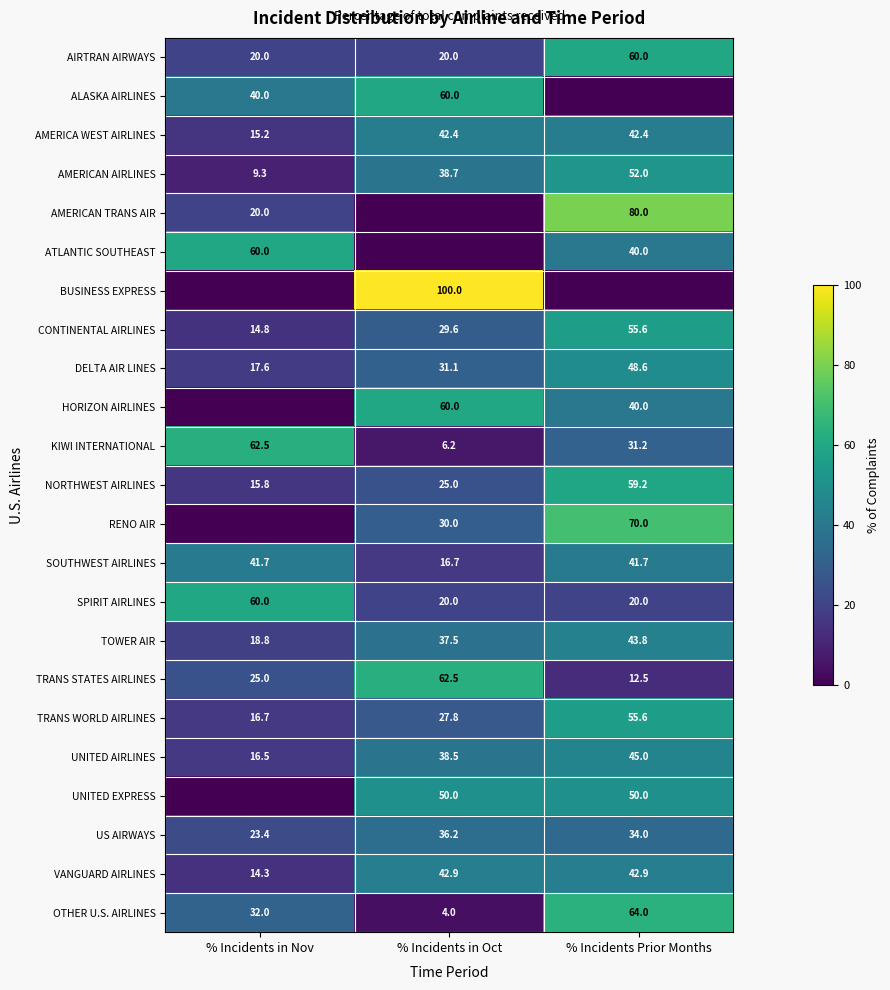

What is the total value across all series at % Incidents Prior Months?

988.4